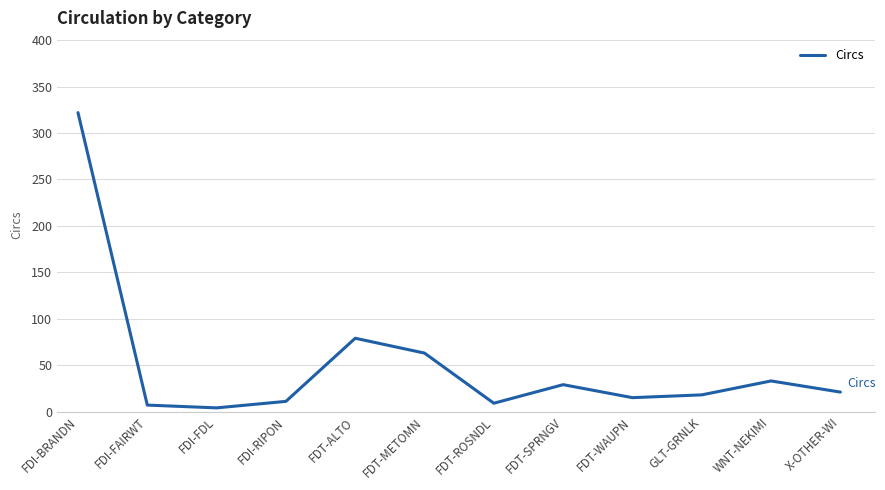

What position from the left is WNT-NEKIMI?

11